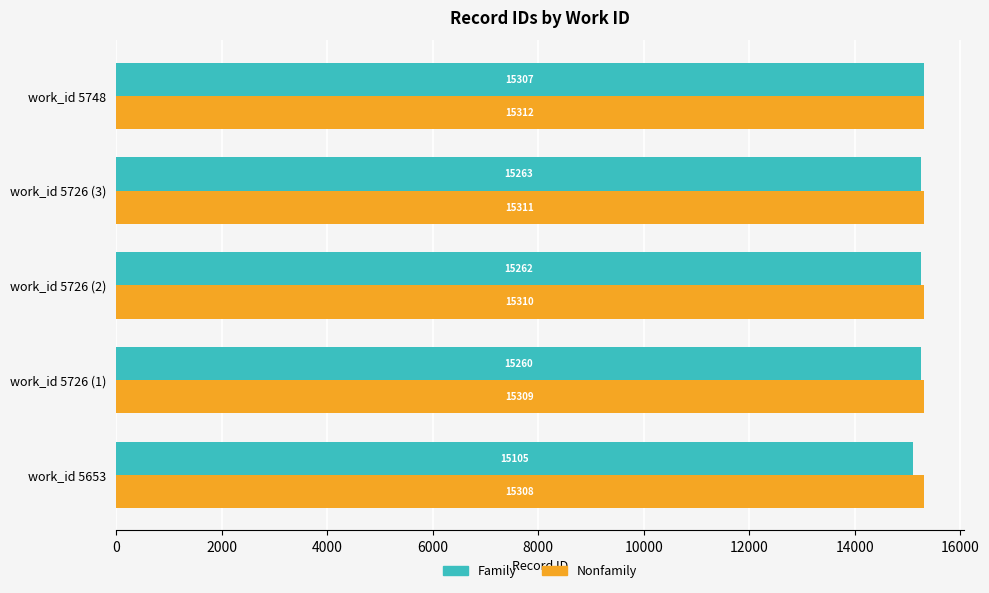

At how many categories does at least one series exceed 15285?

5